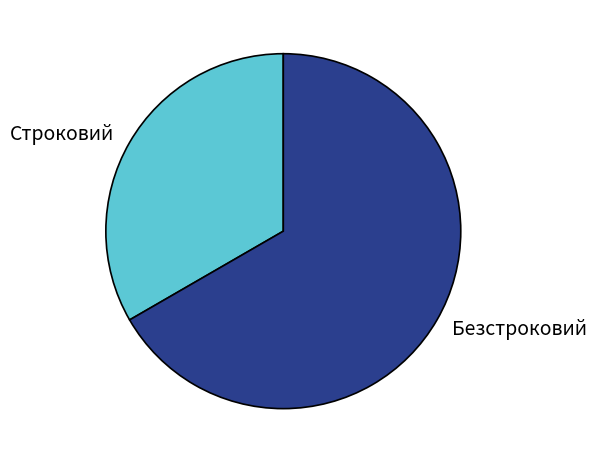

The Безстроковий slice represents 81% of the pie. True or false?

False